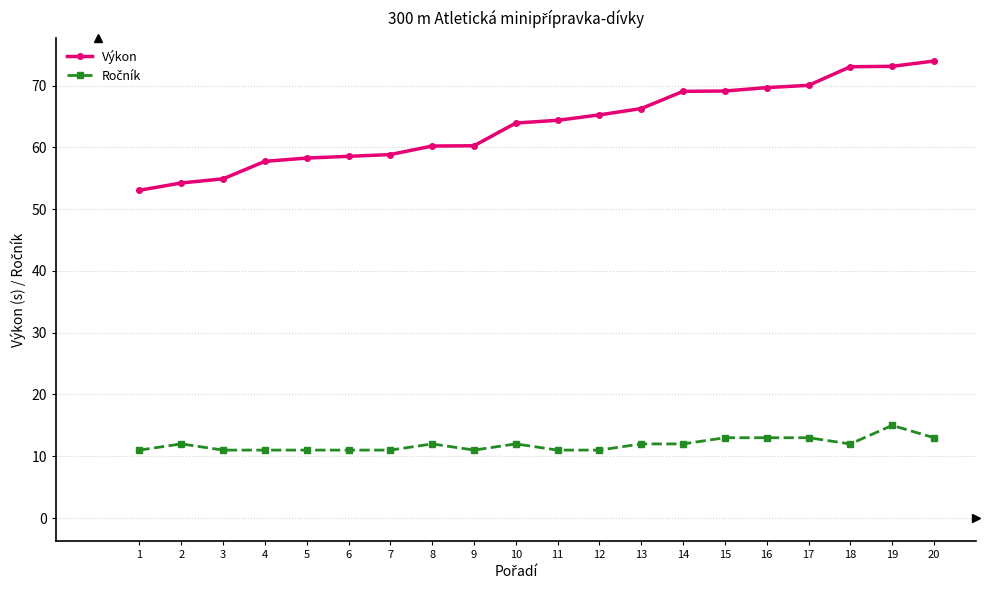

Does the chart display data point markers on the line(s)?

Yes